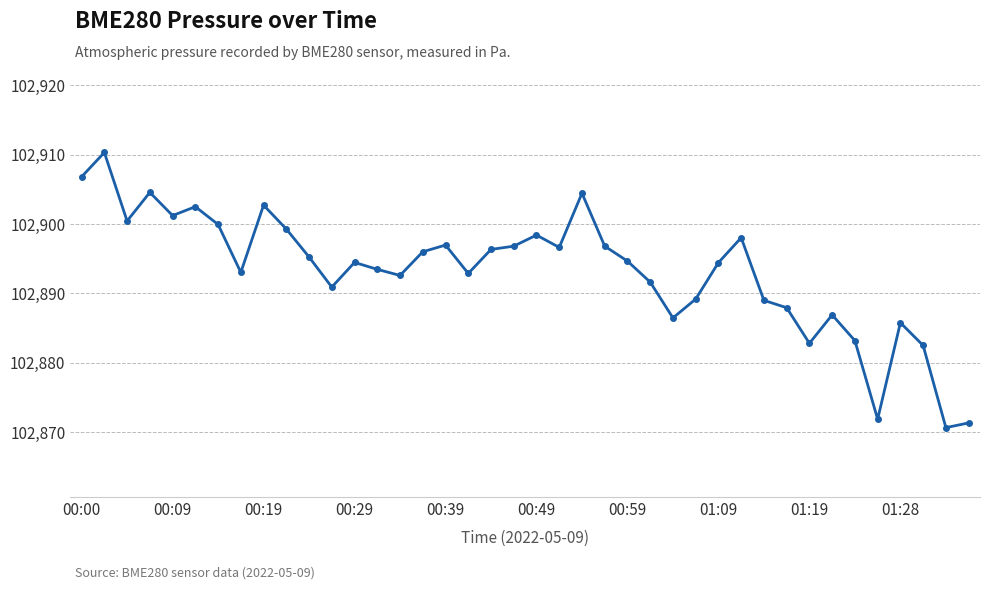

What is the difference between the second highest and second lowest values?

35.5